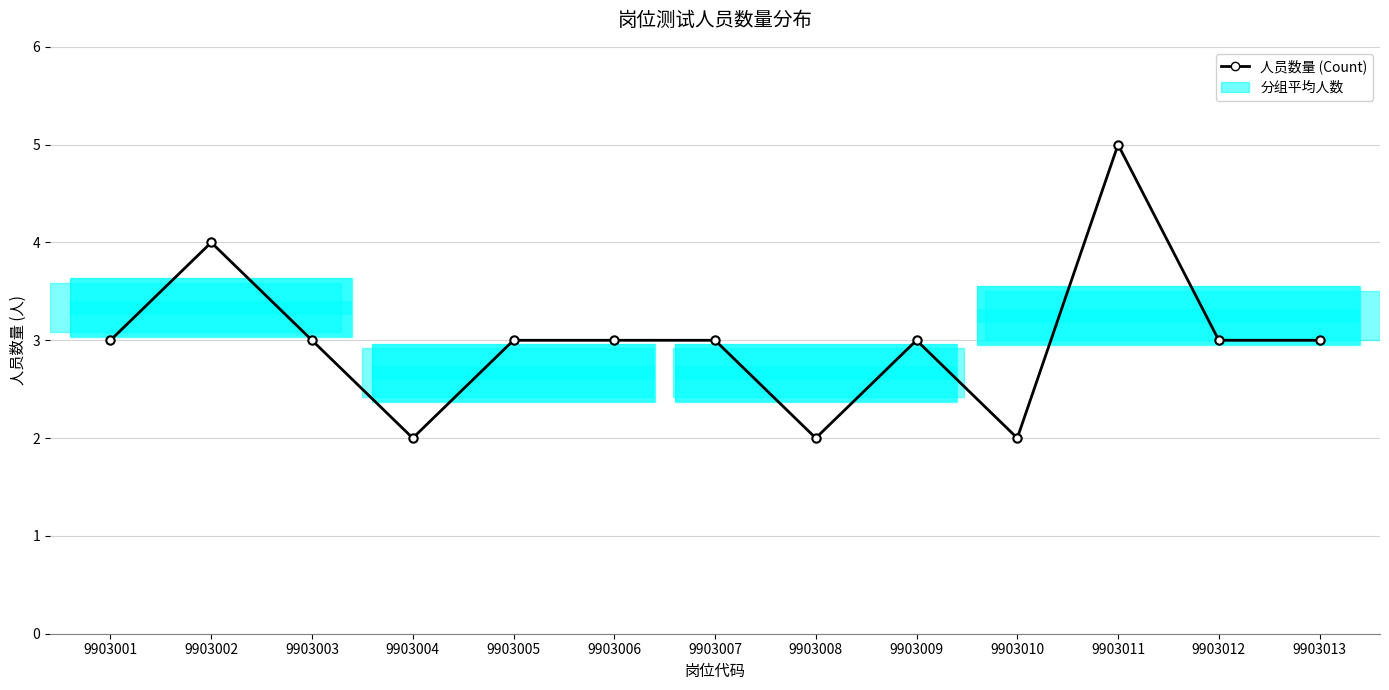

Rank the categories by value from lowest to highest.

9903004, 9903008, 9903010, 9903001, 9903003, 9903005, 9903006, 9903007, 9903009, 9903012, 9903013, 9903002, 9903011